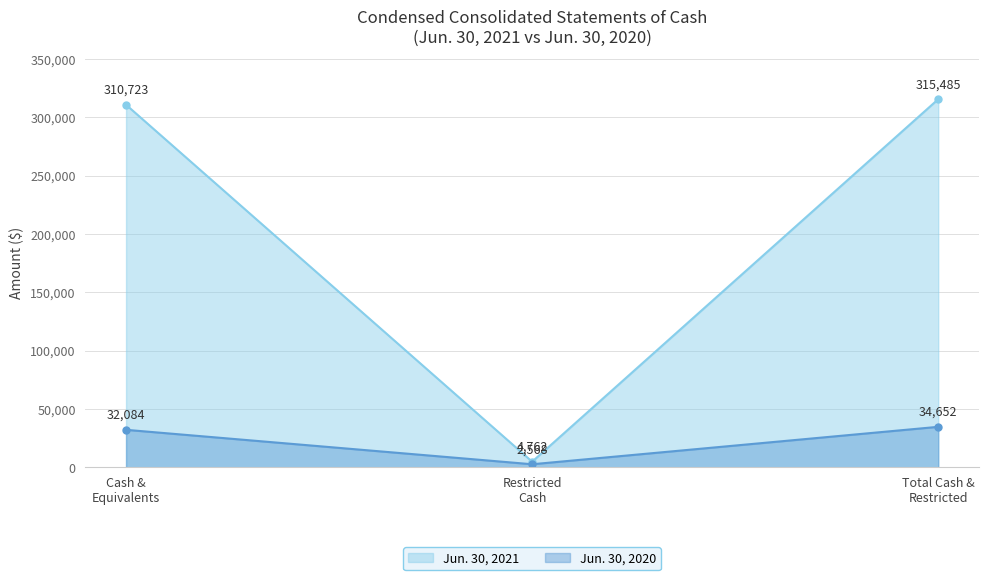

Reading left to right, transcribe all the data shown in this chart.

Jun. 30, 2021: 310723	4762	315485
Jun. 30, 2020: 32084	2568	34652